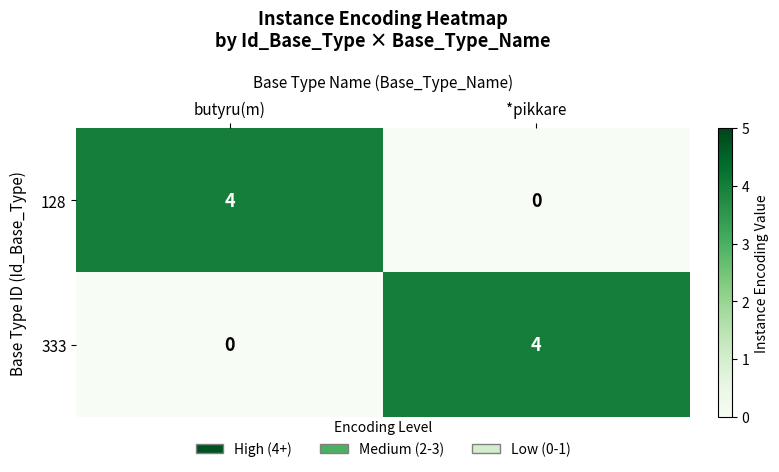

What is the total value across all series at *pikkare?

4